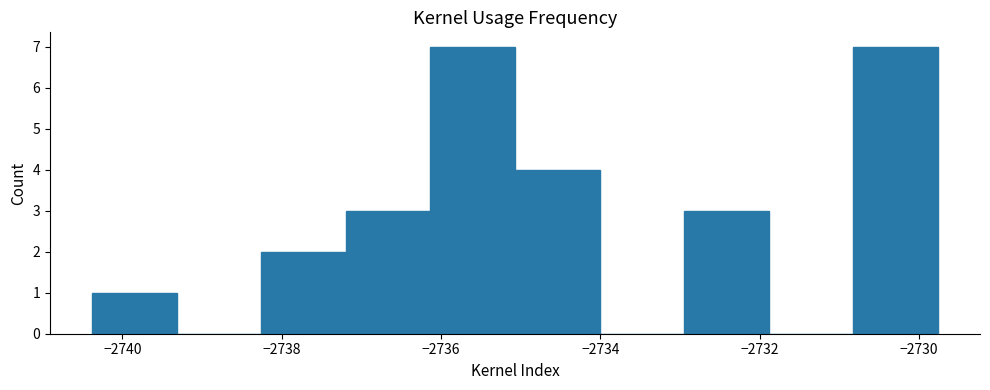

Reading left to right, transcribe this chart: for each bar, give the range it covers on the x-axis and its height. Neither the bar edges nor the heights are printed on the chart, so give them approximately, as read against the axes.

-2740.4 to -2739.4: 1
-2739.4 to -2738.2: 0
-2738.2 to -2737.2: 2
-2737.2 to -2736.2: 3
-2736.2 to -2735.0: 7
-2735.0 to -2734.0: 4
-2734.0 to -2733.0: 0
-2733.0 to -2731.8: 3
-2731.8 to -2730.8: 0
-2730.8 to -2729.8: 7